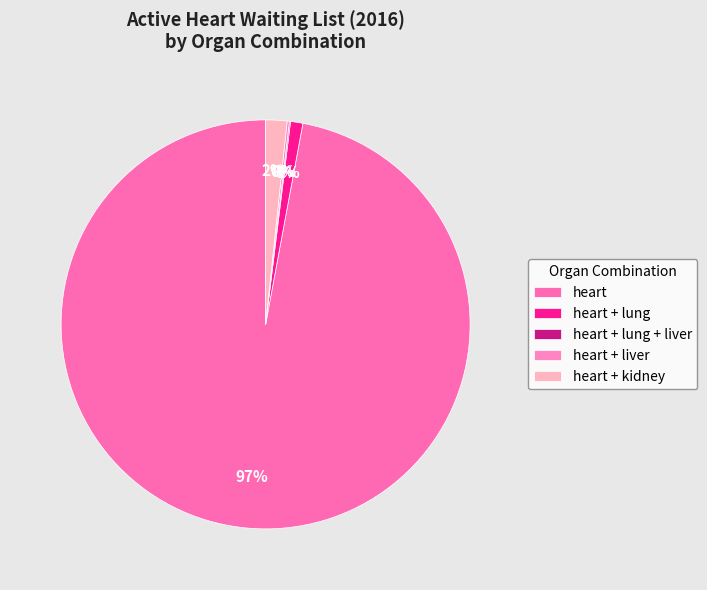

How many segments does this pie chart have?

5